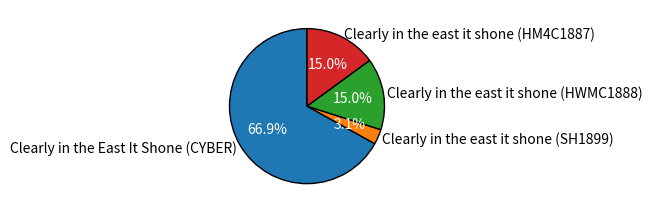

Do Clearly in the east it shone (HWMC1888) and Clearly in the east it shone (HM4C1887) together represent more than half of the pie?

No